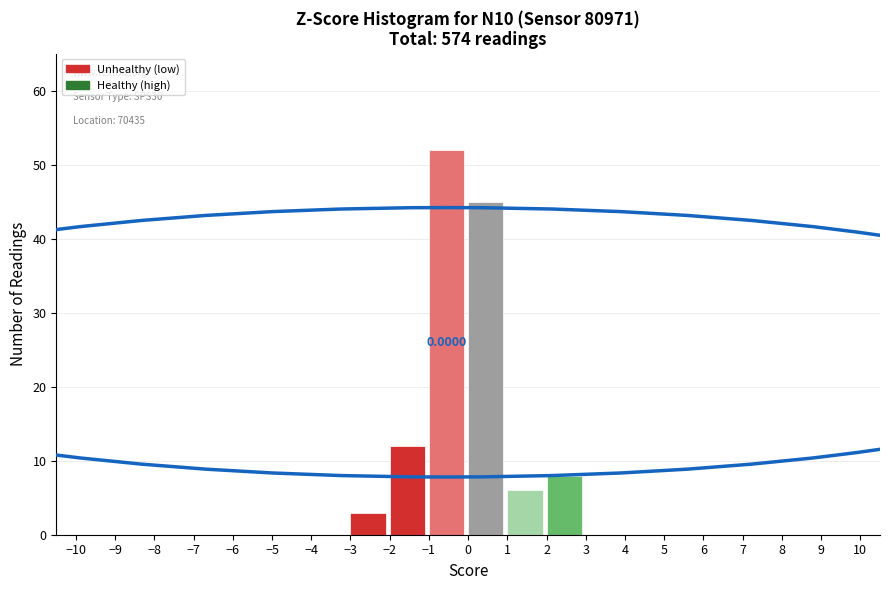

Which range on the x-axis has the tallest bar?

-1 to 0